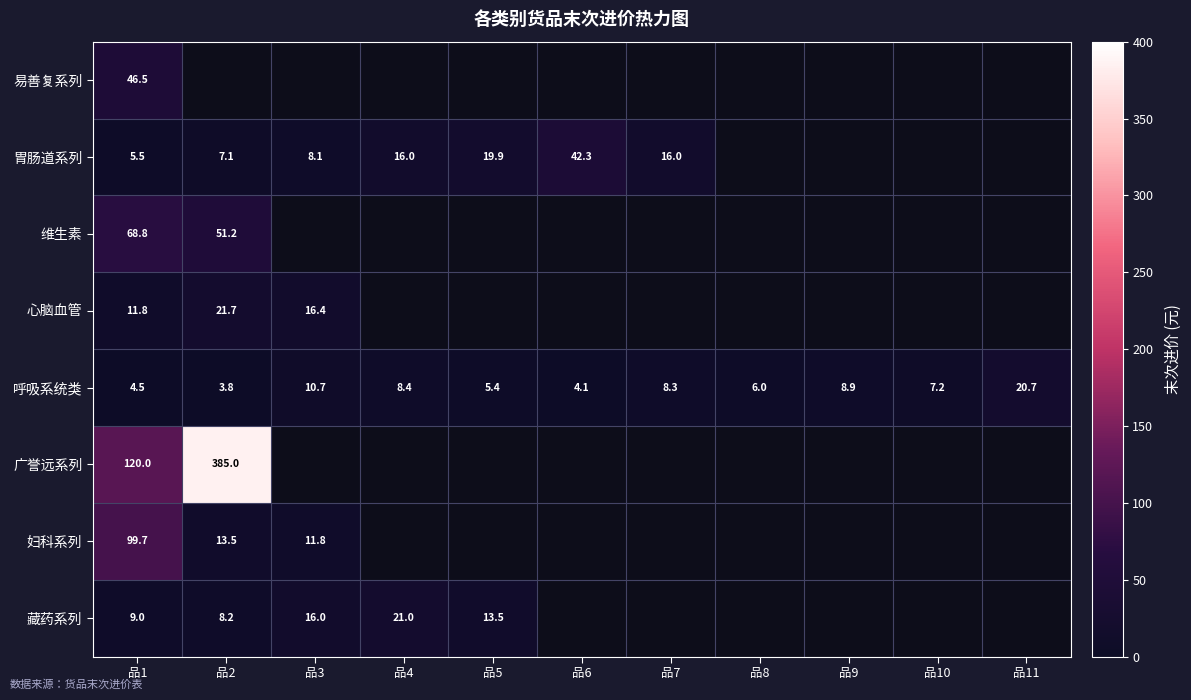

At how many categories does at least one series exceed 178?

1